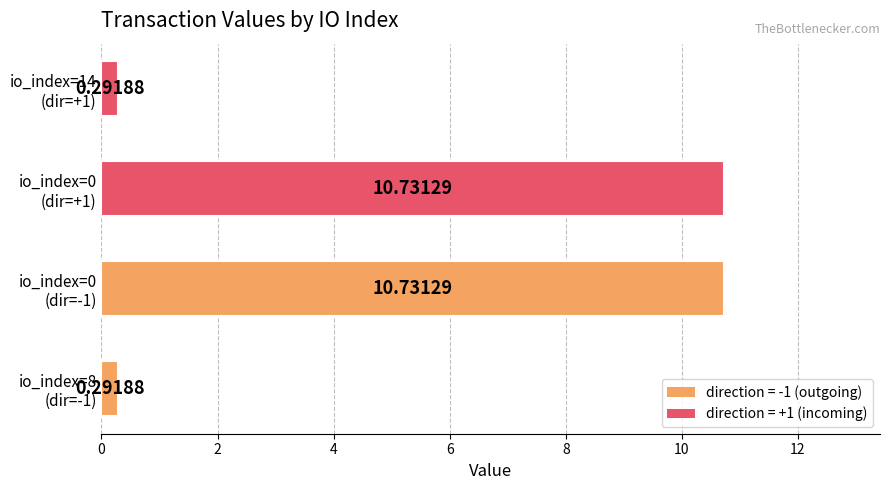

What is the difference between the maximum and minimum values?

10.4